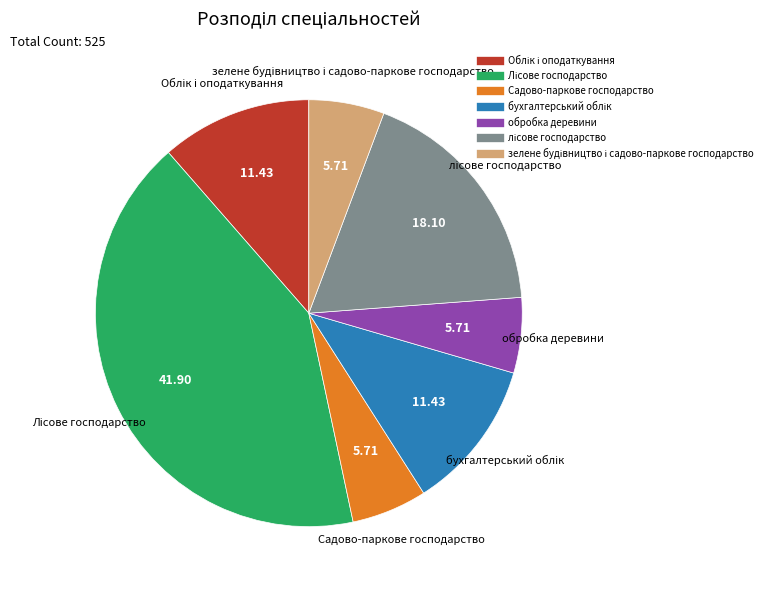

Is there a majority slice in this chart?

No